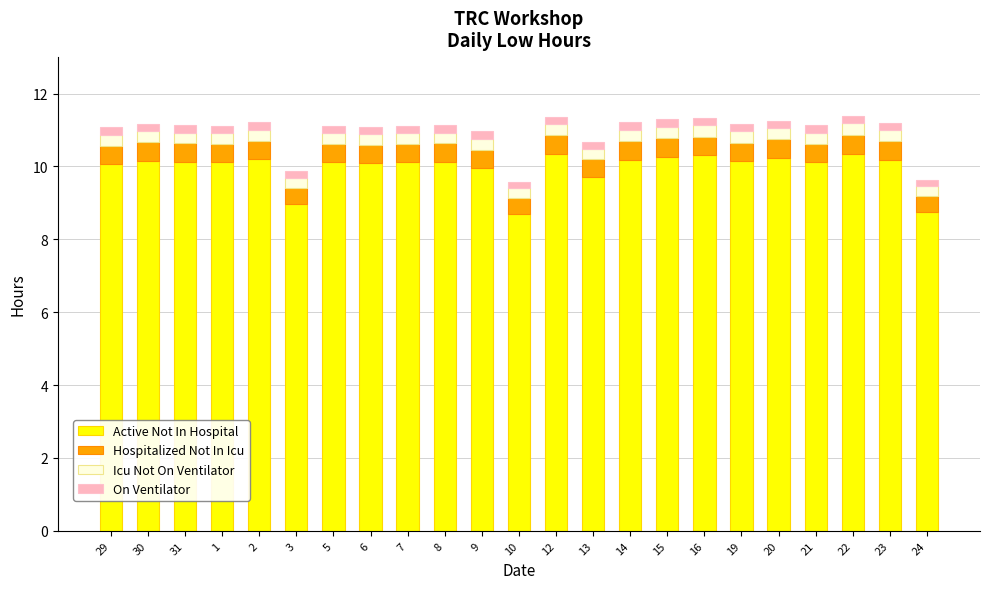

Where does the Active Not In Hospital series first go above 10?

29